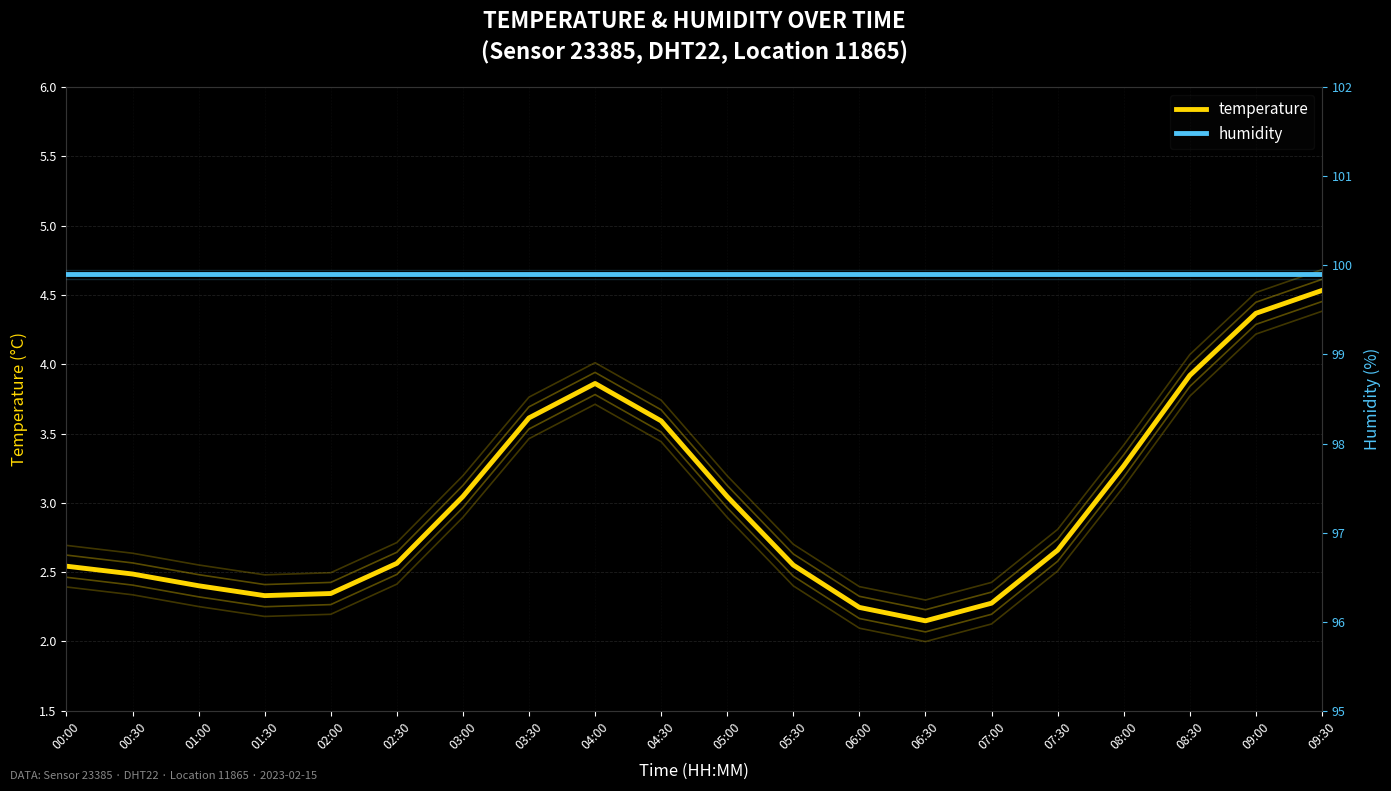

Reading left to right, list all the values displayed in this chart.

temperature: 00:00=2.5	00:30=2.5	01:00=2.4	01:30=2.3	02:00=2.3	02:30=2.6	03:00=3.0	03:30=3.6	04:00=3.9	04:30=3.6	05:00=3.0	05:30=2.6	06:00=2.2	06:30=2.1	07:00=2.3	07:30=2.7	08:00=3.3	08:30=3.9	09:00=4.4	09:30=4.5
humidity: 00:00=99.9	00:30=99.9	01:00=99.9	01:30=99.9	02:00=99.9	02:30=99.9	03:00=99.9	03:30=99.9	04:00=99.9	04:30=99.9	05:00=99.9	05:30=99.9	06:00=99.9	06:30=99.9	07:00=99.9	07:30=99.9	08:00=99.9	08:30=99.9	09:00=99.9	09:30=99.9